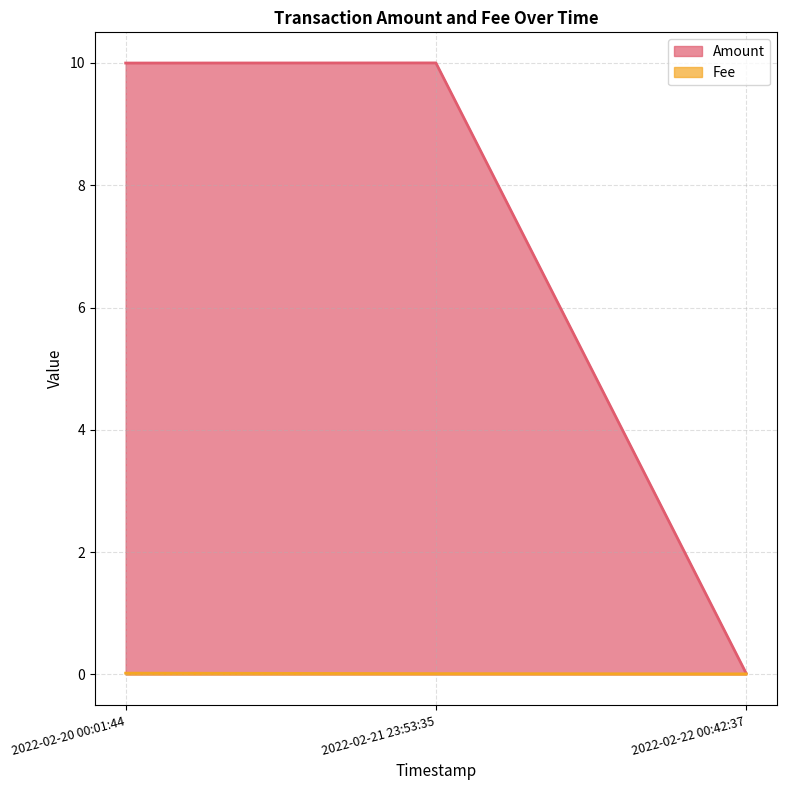

Where is Amount nearest to the value 5?

2022-02-22 00:42:37